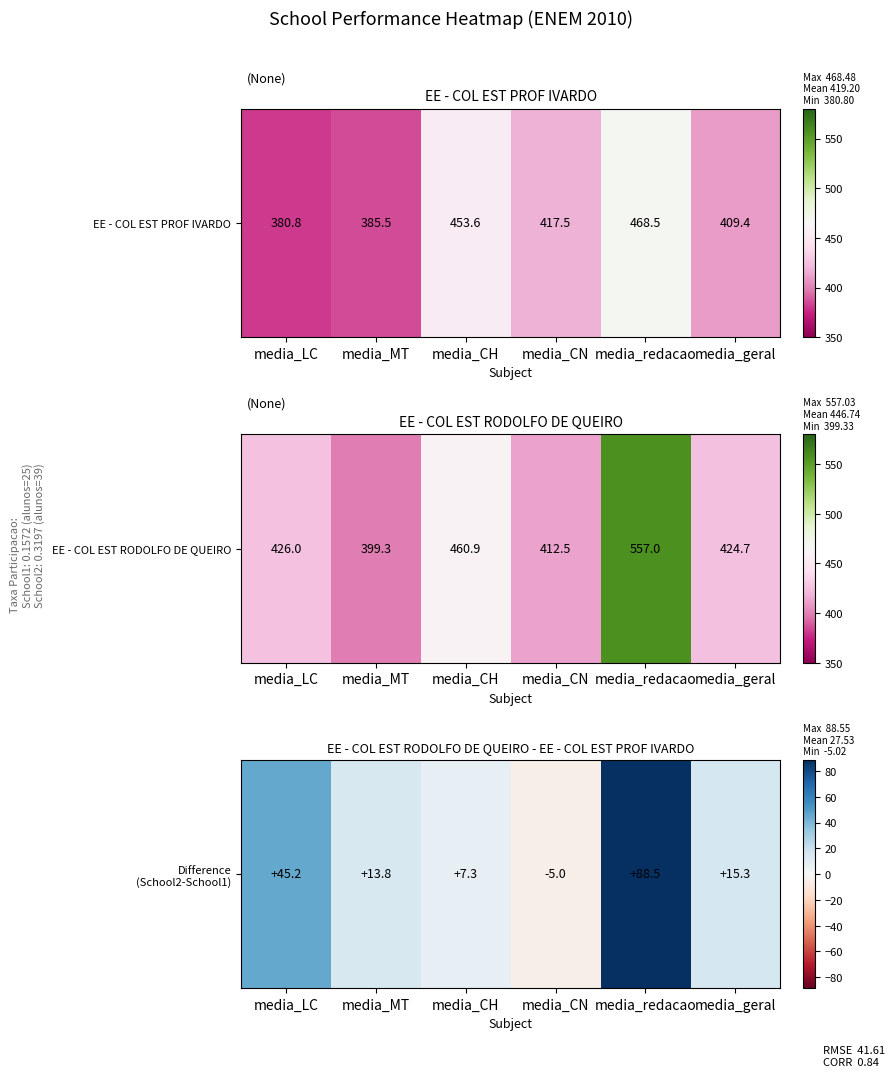

At which label is the value closest to 41?

media_LC